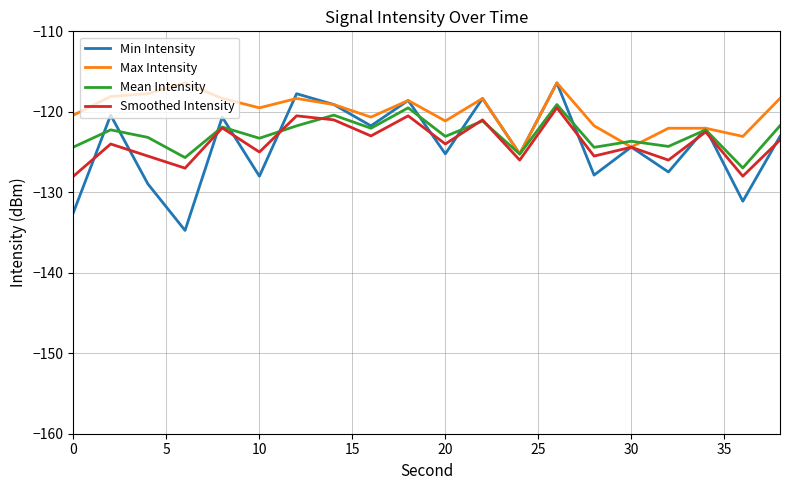

Which series has the largest total across all categories?

Max Intensity